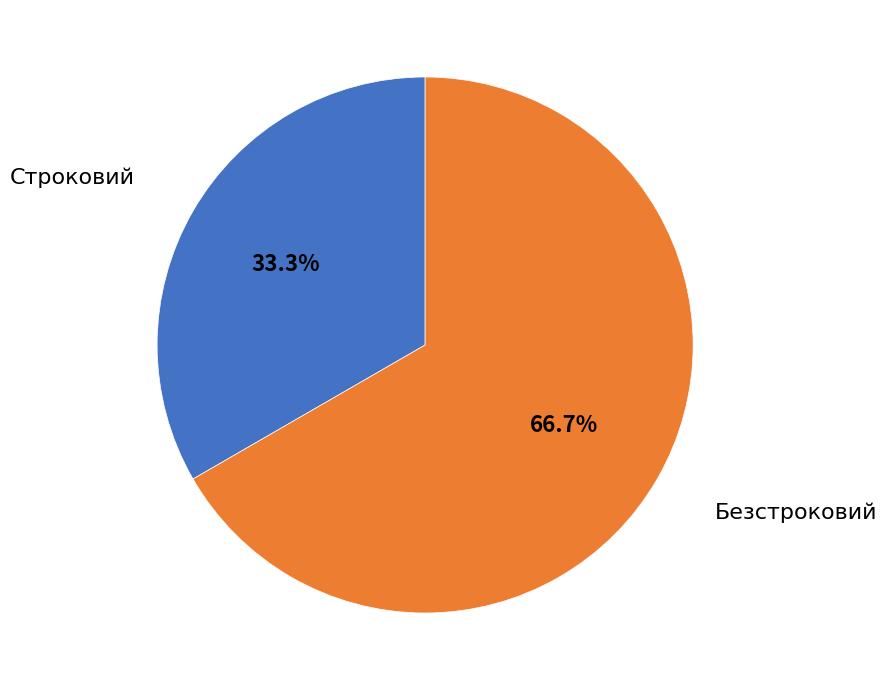

Does any single category account for the majority?

Yes